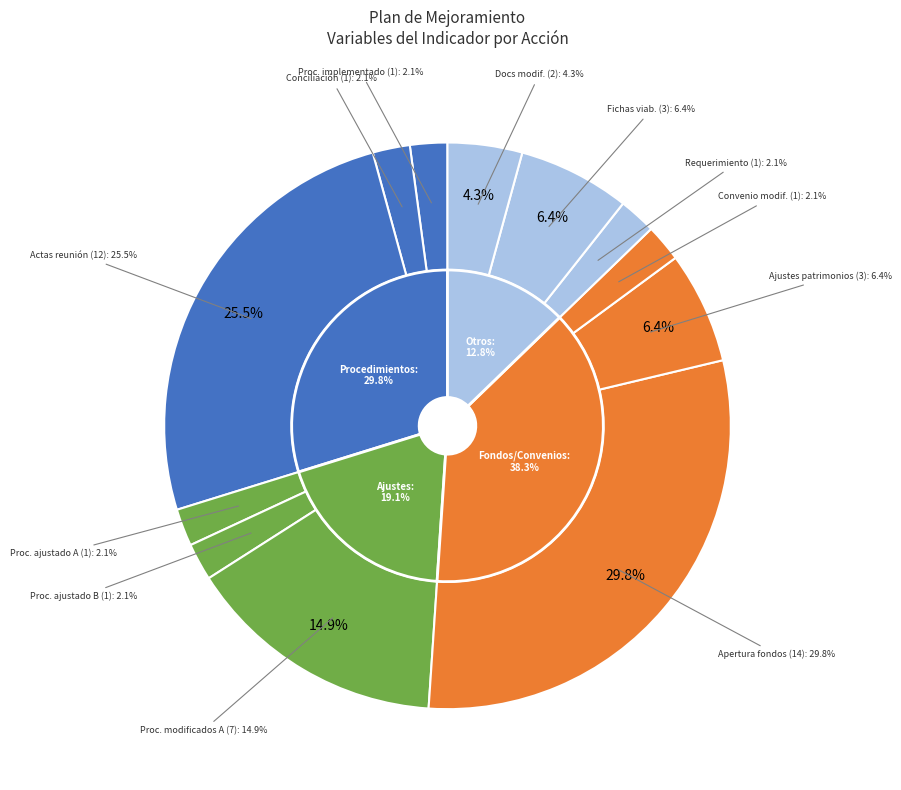

True or false: FILA_21 accounts for 6% of the total.

False